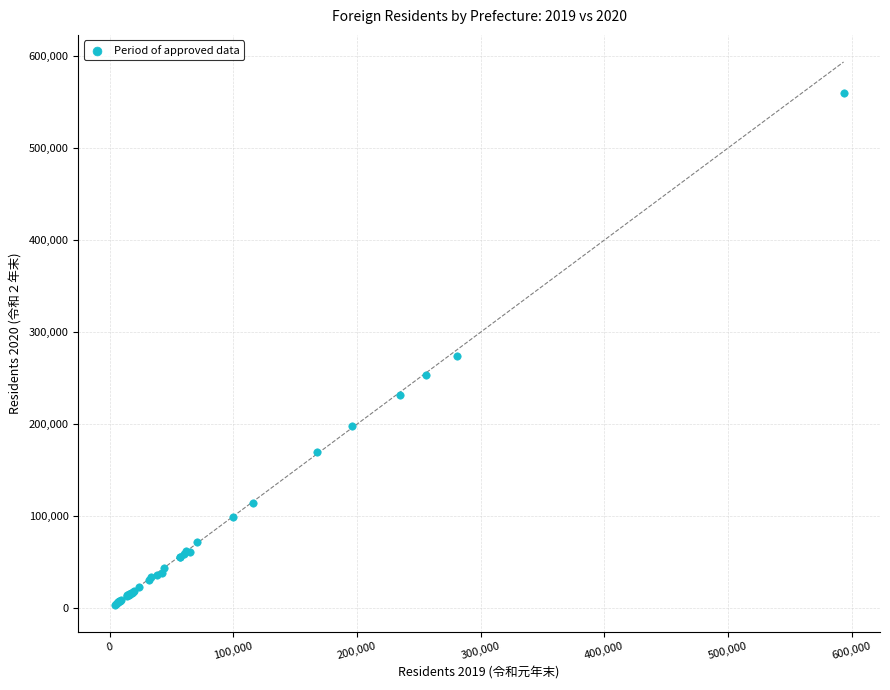

What Y value in the scatter plot is closest to 282200?

273784